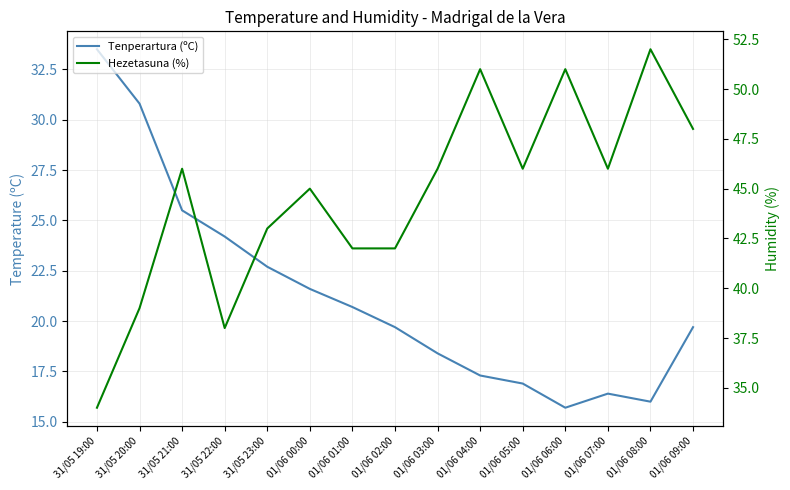

At which label does Hezetasuna (%) first exceed 46?

01/06 04:00